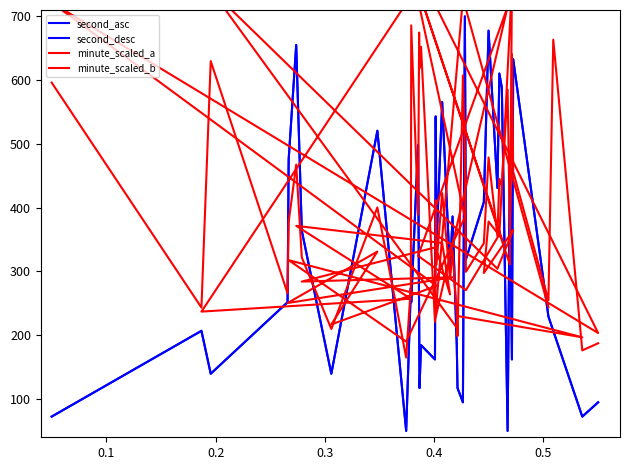

What is the minimum value for minute_scaled_b?

190.0